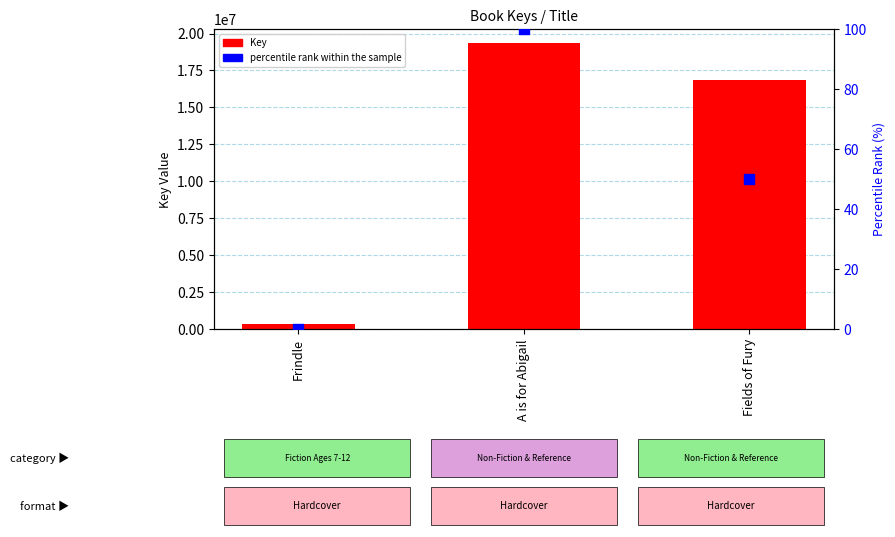

What are all the series names shown in the legend?

Key, percentile rank within the sample